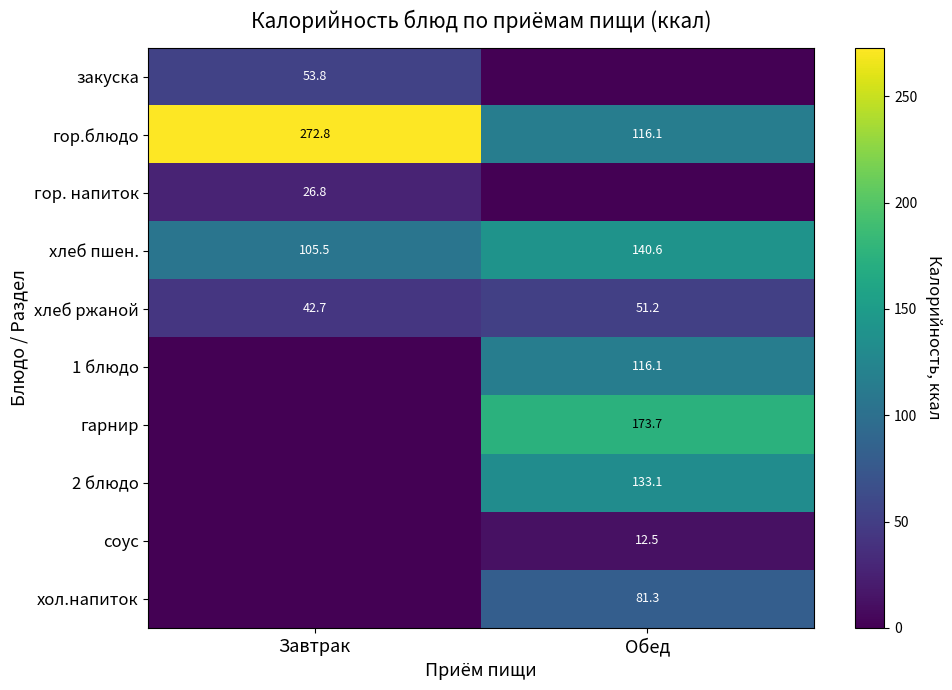

At which category is the sum across all series the highest?

Обед